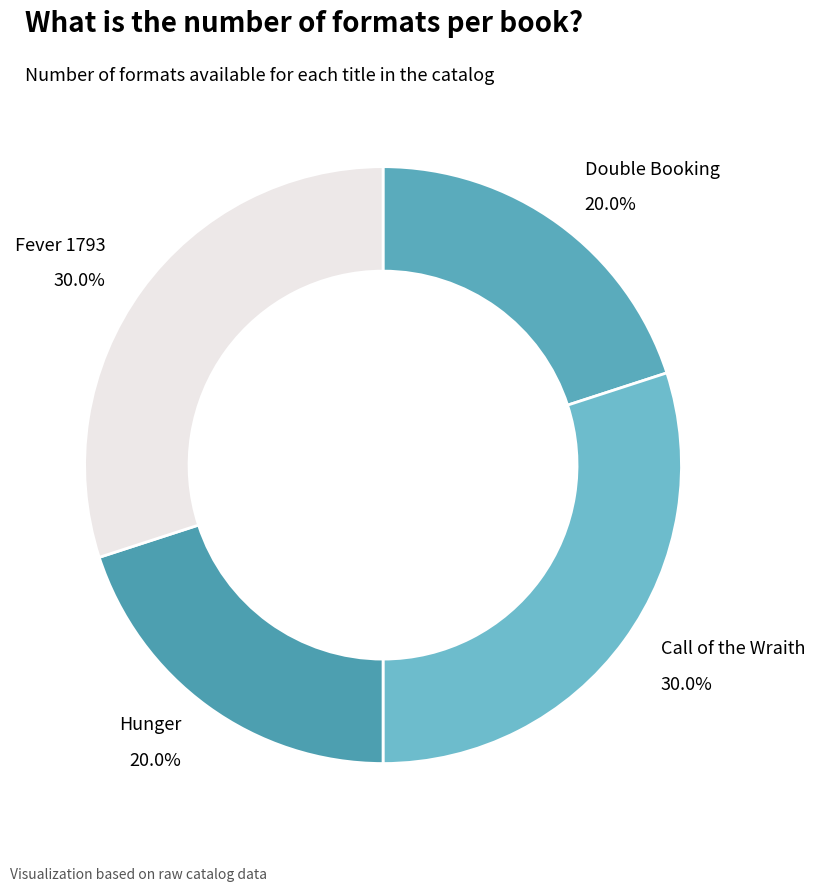

To the nearest percent, what is the combined percentage of Call of the Wraith and Double Booking?

50%